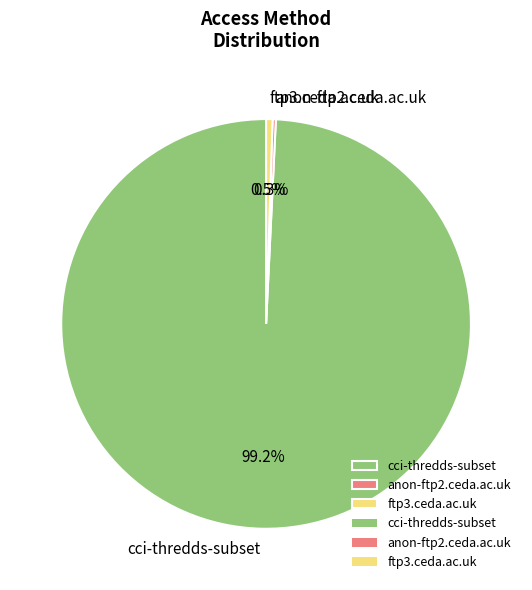

Which category accounts for the majority?

cci-thredds-subset